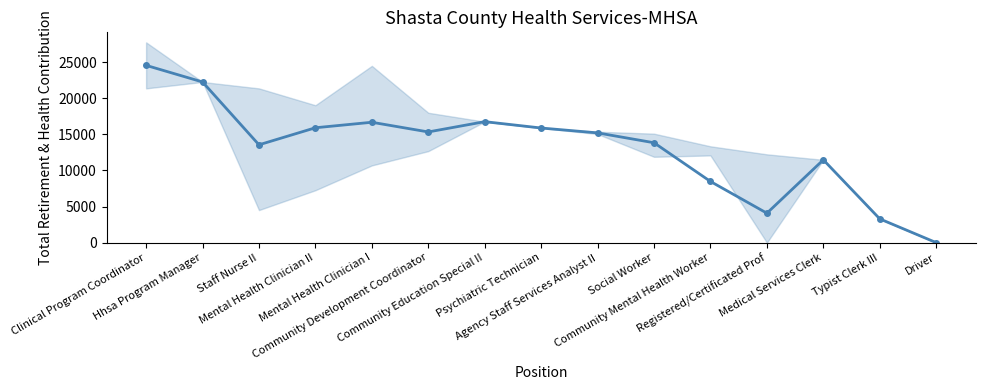

How many lines are shown in the chart?

1